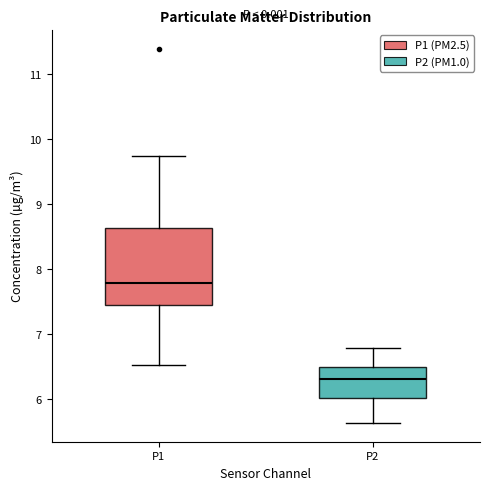

Reading left to right, read every box against the y-axis: the position of its median line, the range the box covers, and the ends of its whiskers. The values are not printed on the chart, so give them approximately, as read against the axis.

P1: median 7.8, box 7.4 to 8.6, whiskers 6.5 to 9.8
P2: median 6.3, box 6.0 to 6.5, whiskers 5.6 to 6.8